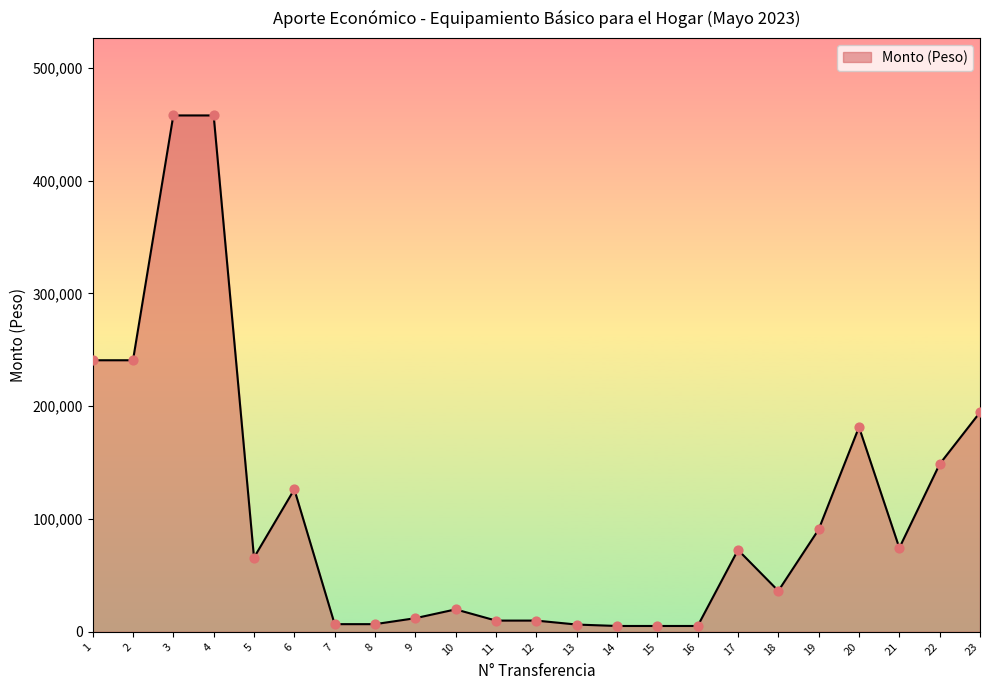

Approximately how many times larger is the value at 17 compared to 1?

0.3